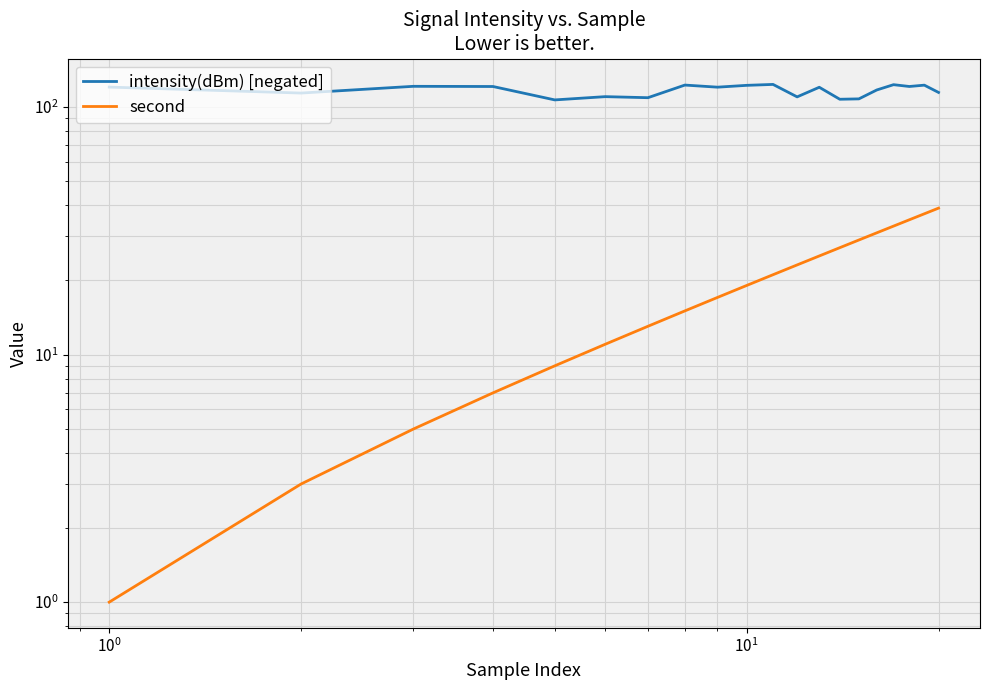

Rank the series at $\mathdefault{10^{1}}$ from highest to lowest value.

intensity(dBm) [negated], second